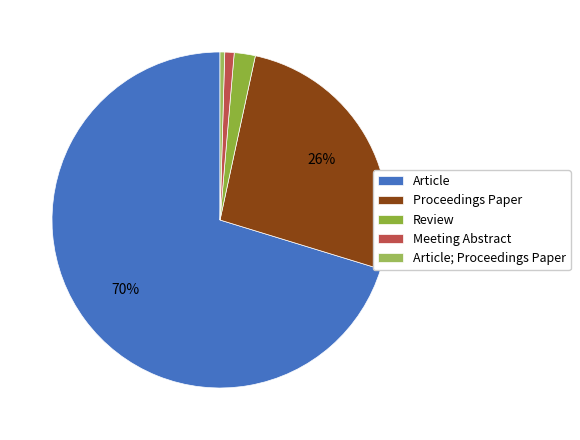

What is the change in value from Article to Review?

-303